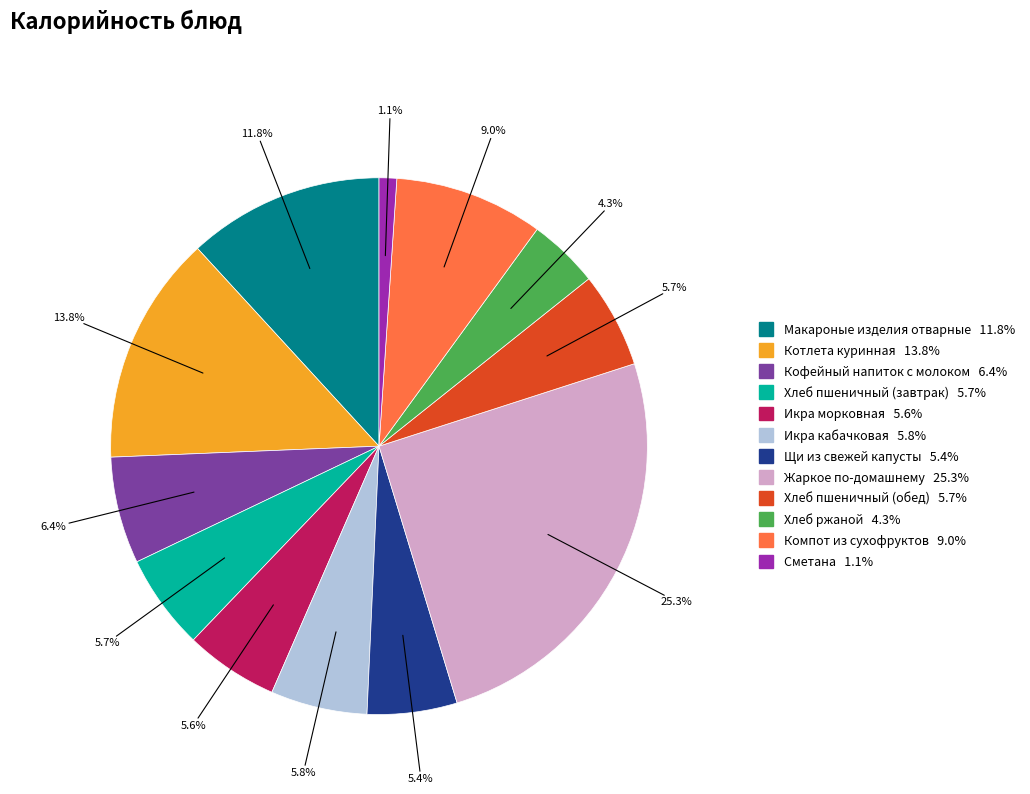

To the nearest percent, what is the difference between the Щи из свежей капусты and Сметана slice percentages?

4%